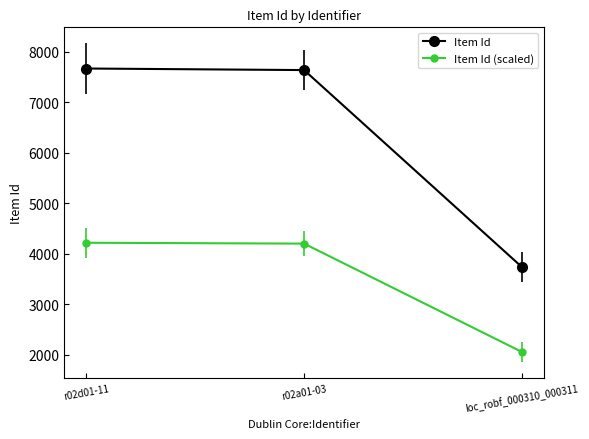

What is the highest value of the Item Id series?

7672.0